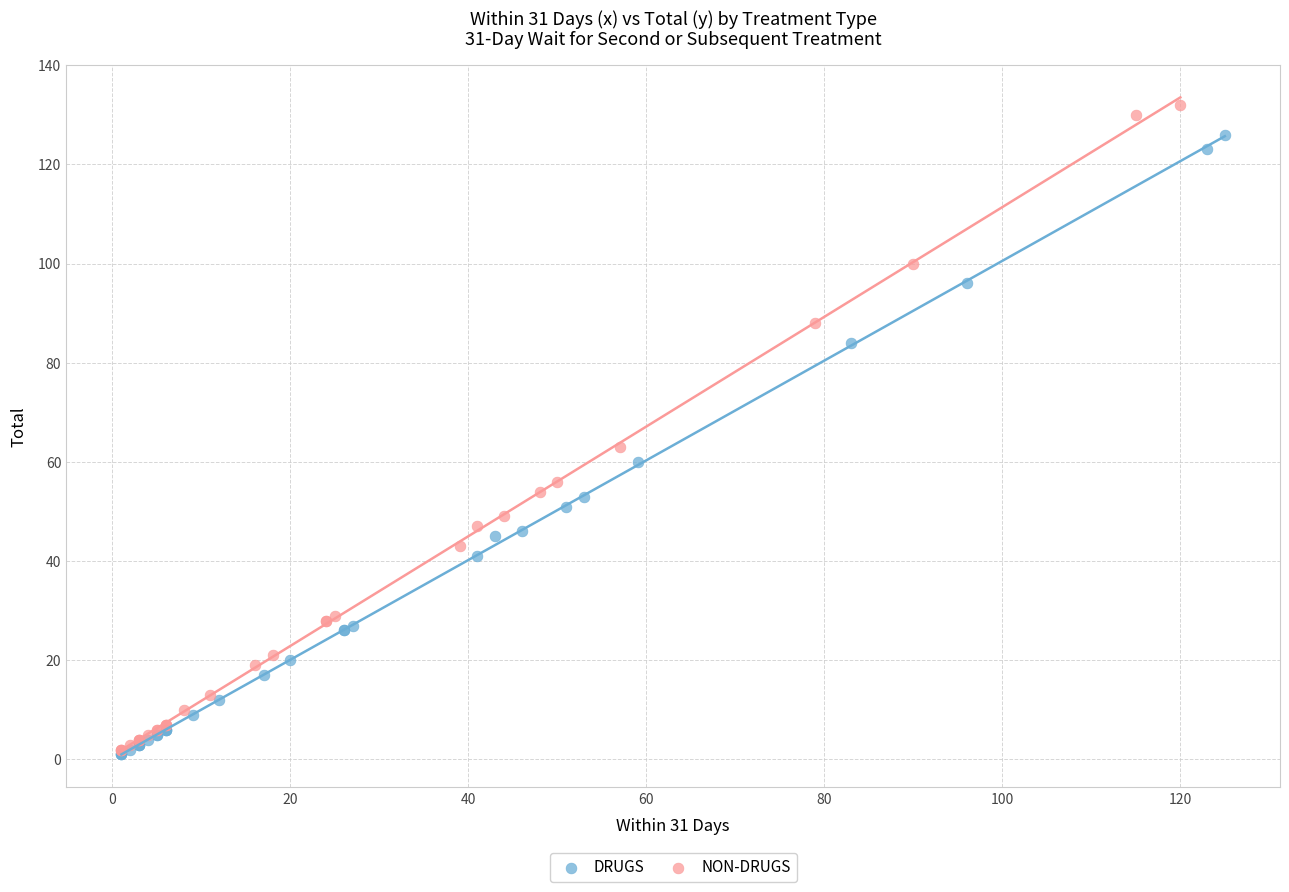

Which series has the largest Y range (max minus min)?

NON-DRUGS